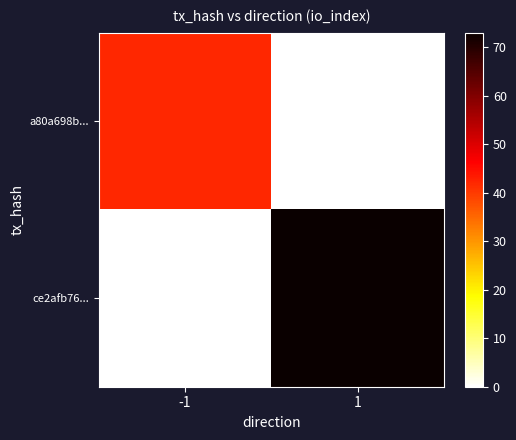

List the series in order of their overall mean, highest first.

ce2afb76..., a80a698b...